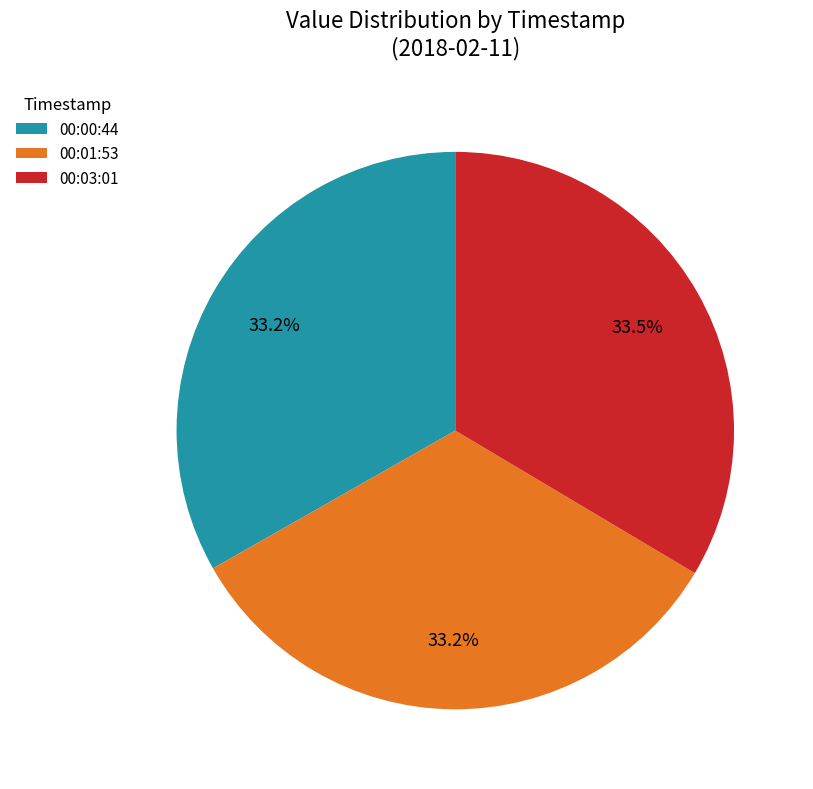

Do 00:01:53 and 00:03:01 together represent more than half of the pie?

Yes